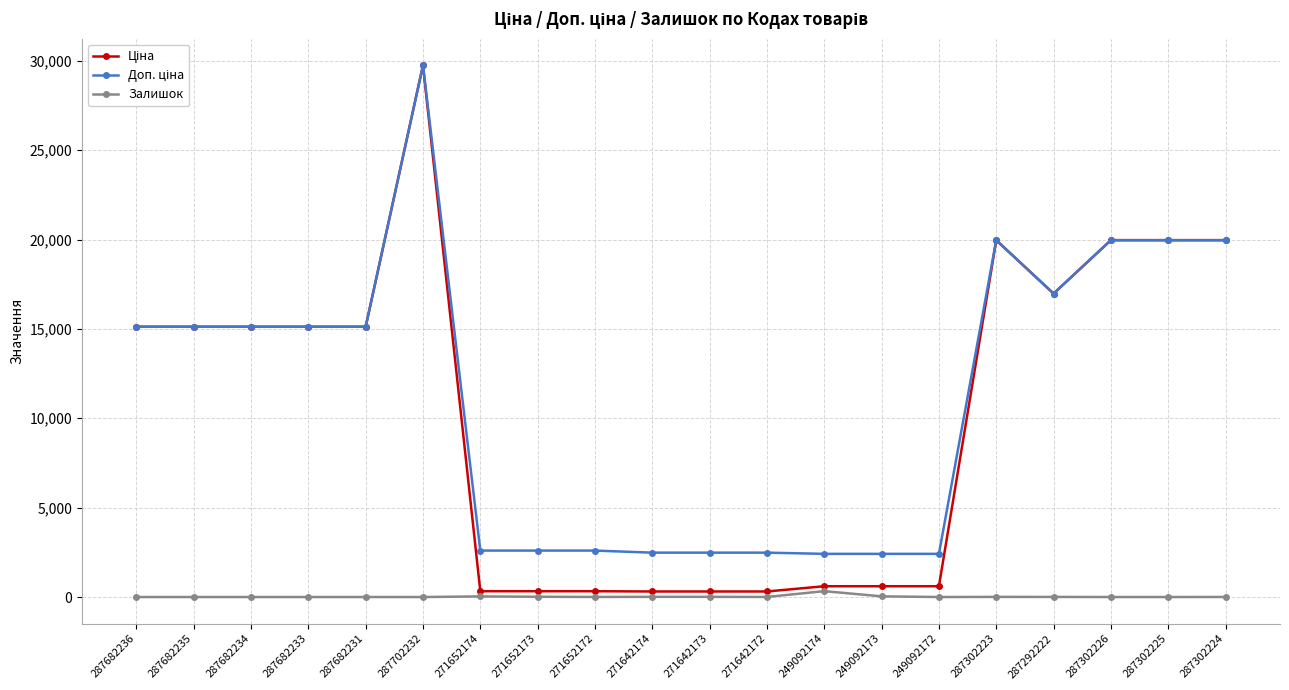

How many lines are shown in the chart?

3